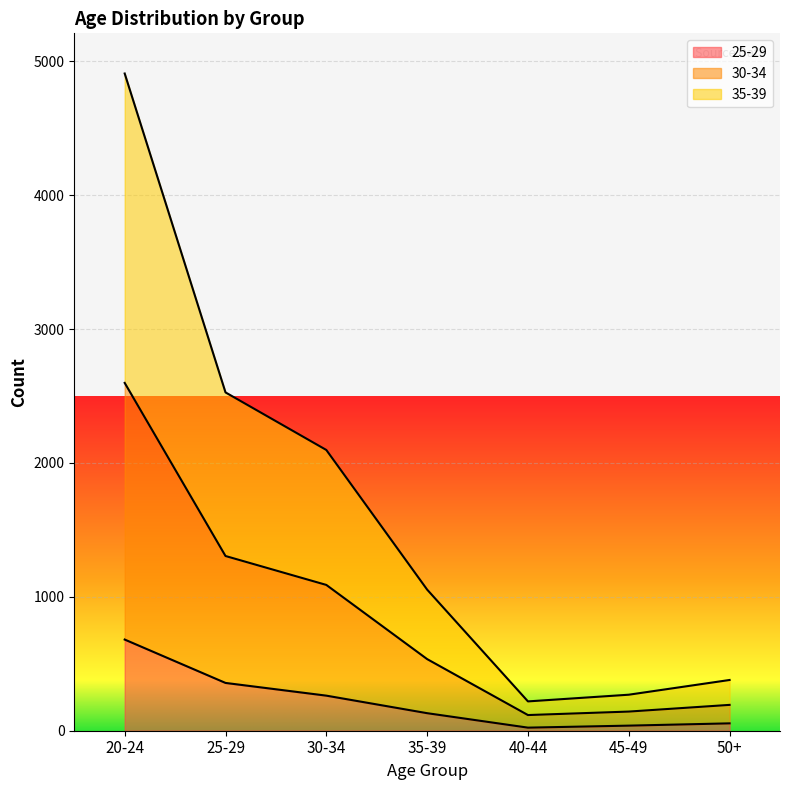

Which series has the largest total across all categories?

35-39